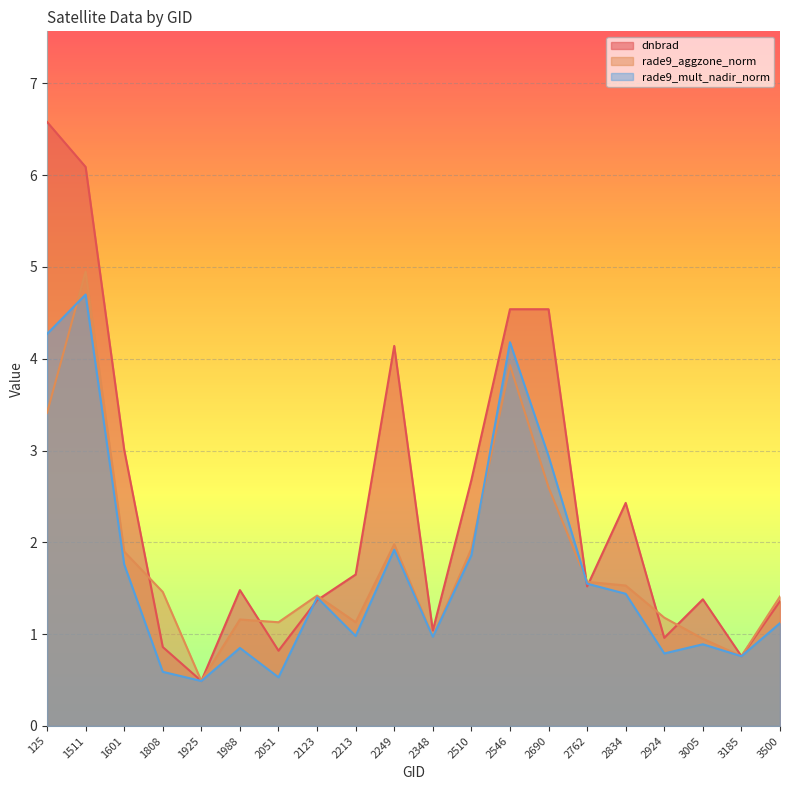

Is the value of rade9_mult_nadir_norm at 3185 greater than the value of rade9_aggzone_norm at 2348?

No